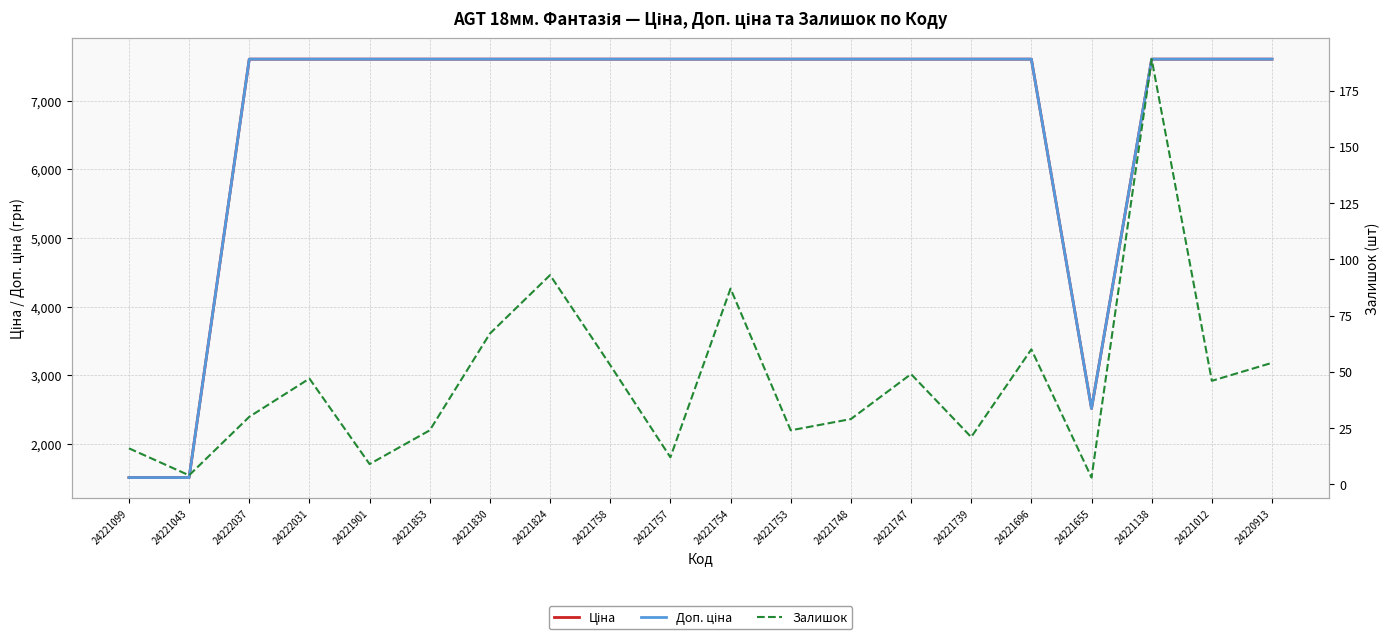

What is the highest value of the Залишок series?

189.0